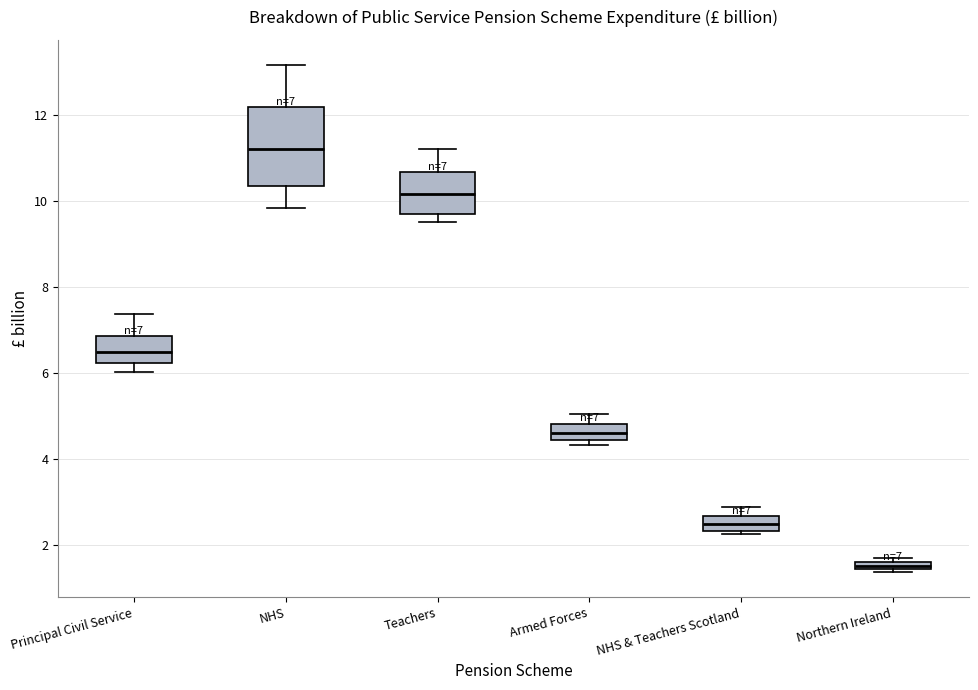

Which box's median line is the lowest?

Northern Ireland